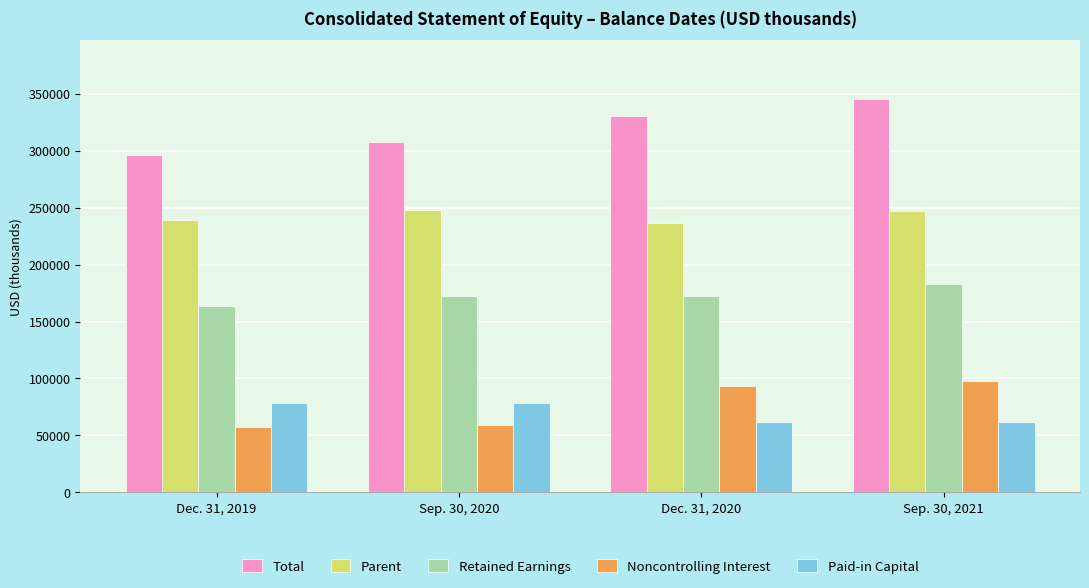

Read the Retained Earnings value at Dec. 31, 2020.

172738